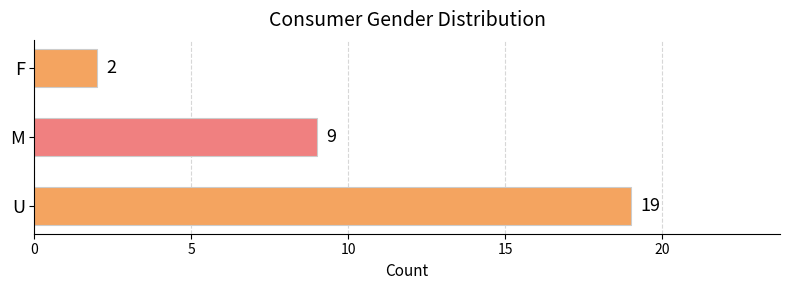

Is it true that the value at M is 15?

False